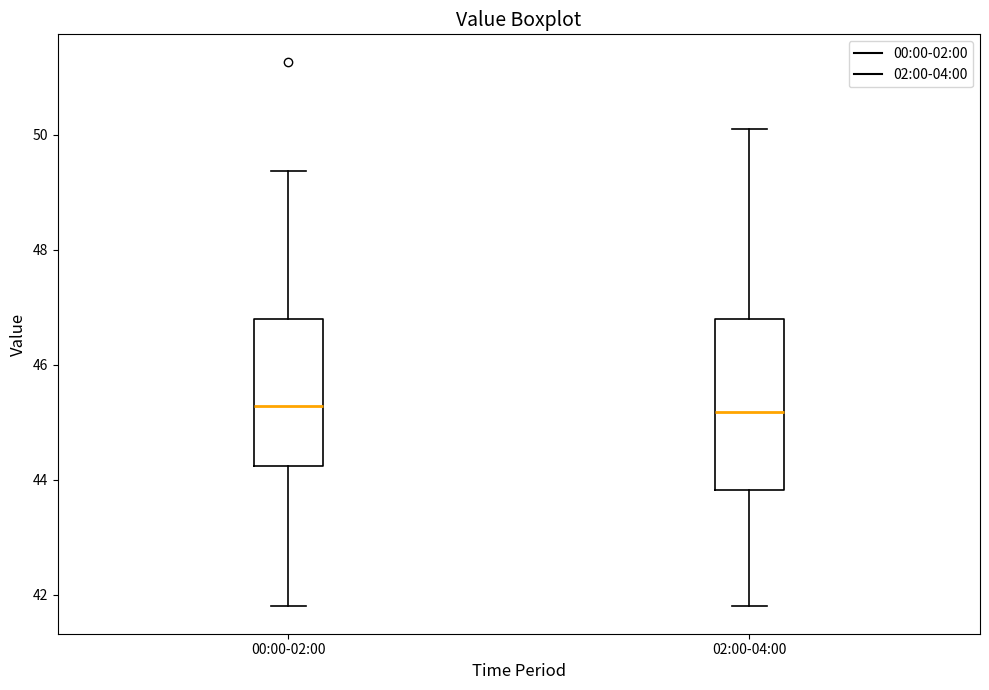

Reading left to right, transcribe this box plot: for each box, give where its median line is, the range the box spans, and where its two whiskers end, as read against the y-axis. The values are not printed on the chart, so give them approximately, as read against the axis.

00:00-02:00: median 45.2, box 44.2 to 46.8, whiskers 41.8 to 49.4
02:00-04:00: median 45.2, box 43.8 to 46.8, whiskers 41.8 to 50.2